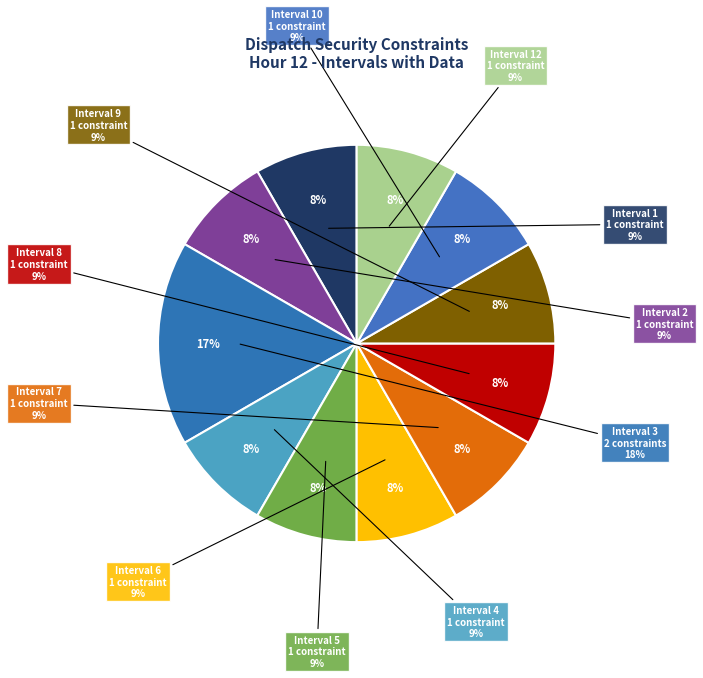

The Interval 5 slice represents 19% of the pie. True or false?

False